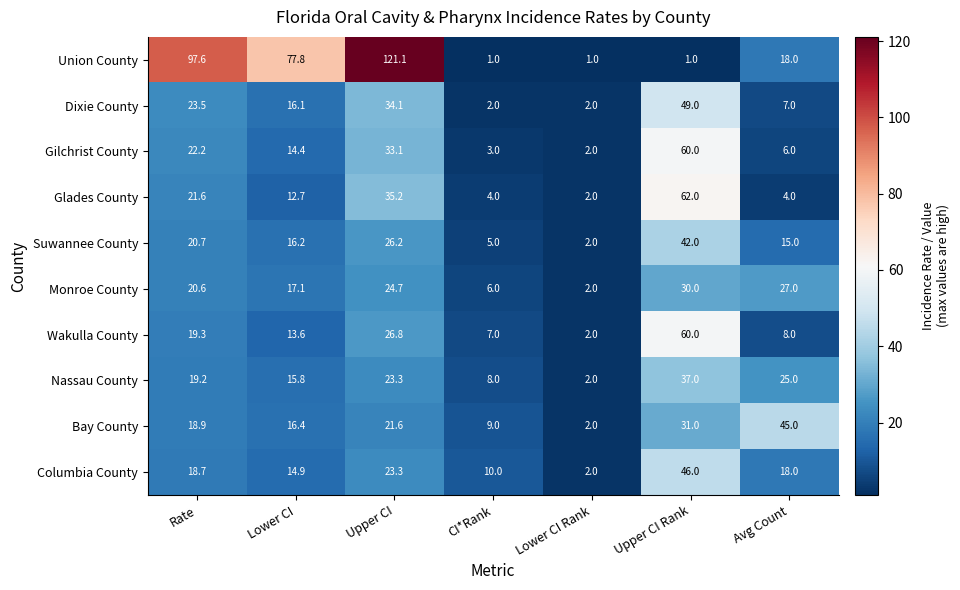

The Union County series shows 0.3 at Upper CI Rank. True or false?

False